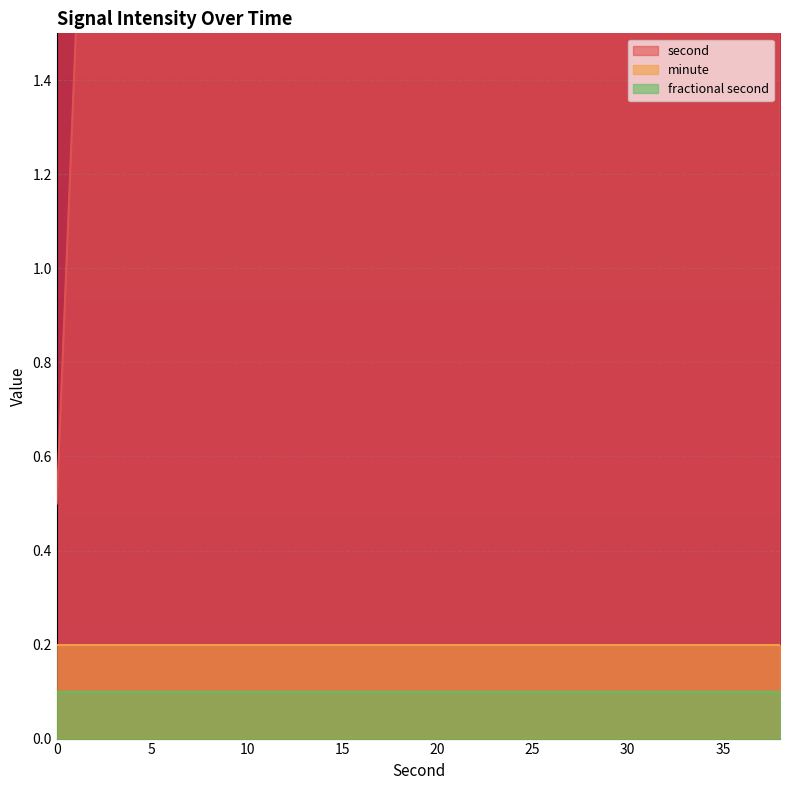

True or false: minute and second intersect in this chart.

False